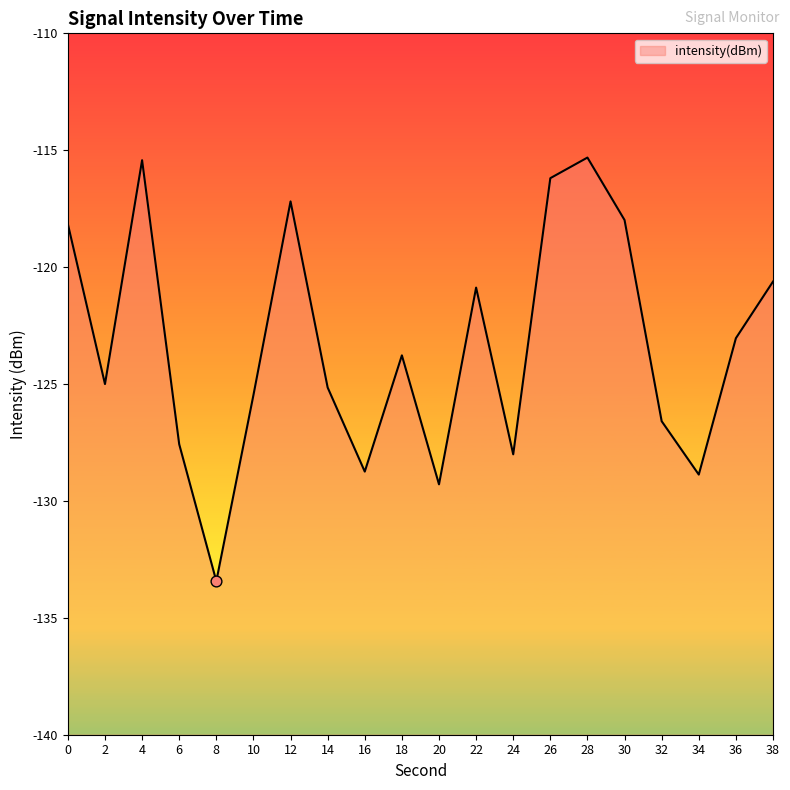

Between 18 and 24, which is larger?

18